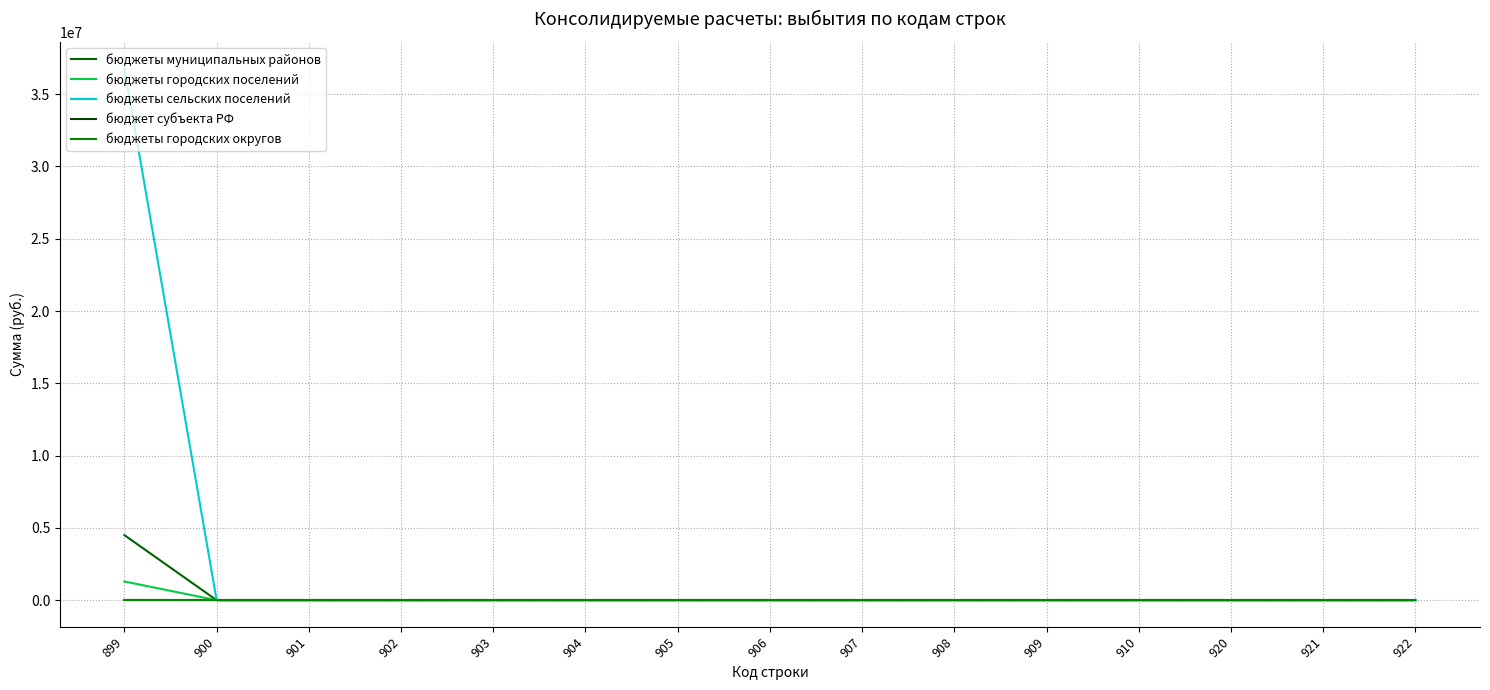

True or false: бюджет субъекта РФ and бюджеты муниципальных районов intersect in this chart.

False